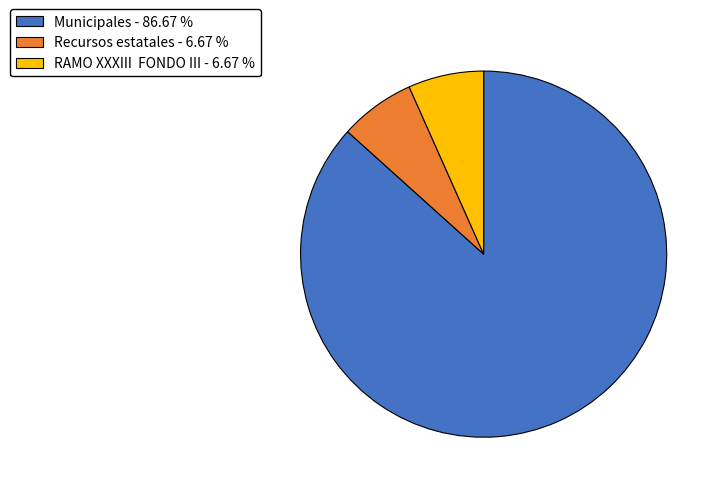

Is the sum of RAMO XXXIII FONDO III - 6.67 % and Recursos estatales - 6.67 % greater than half?

No